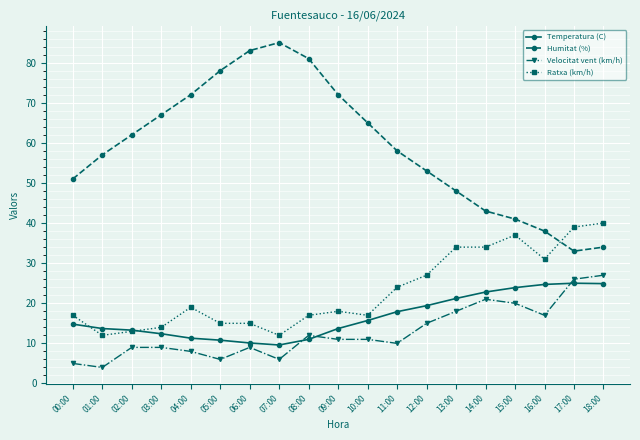

What is the minimum value for Humitat (%)?

33.0